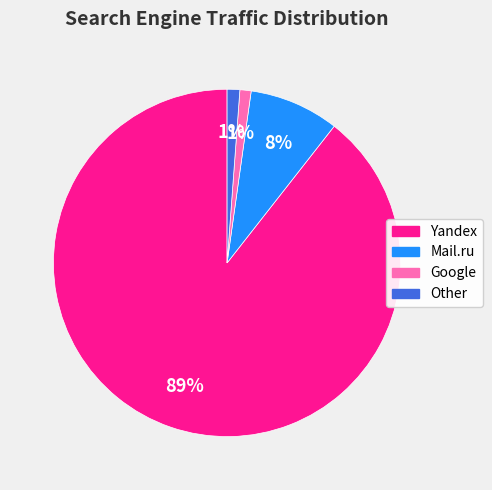

Is there any slice that represents more than half of the pie?

Yes